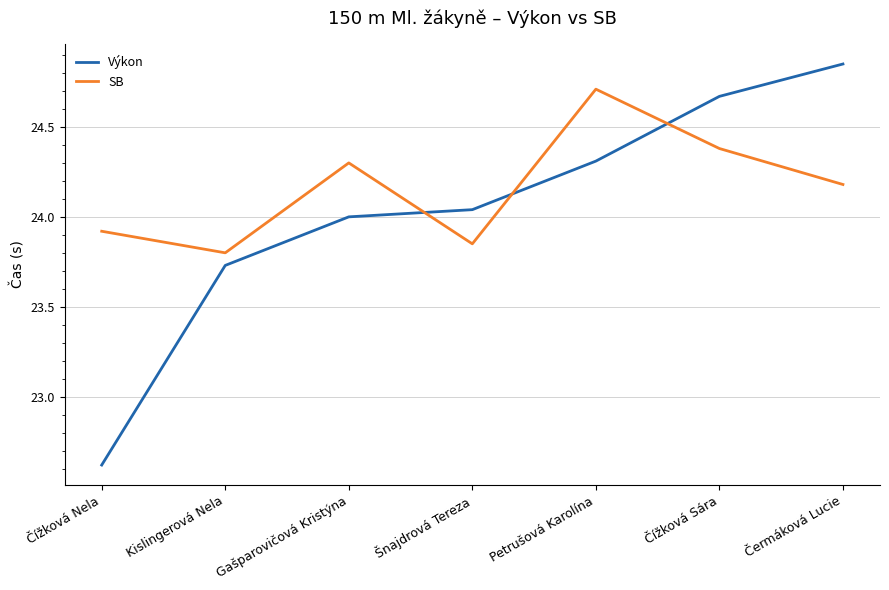

How many lines are shown in the chart?

2